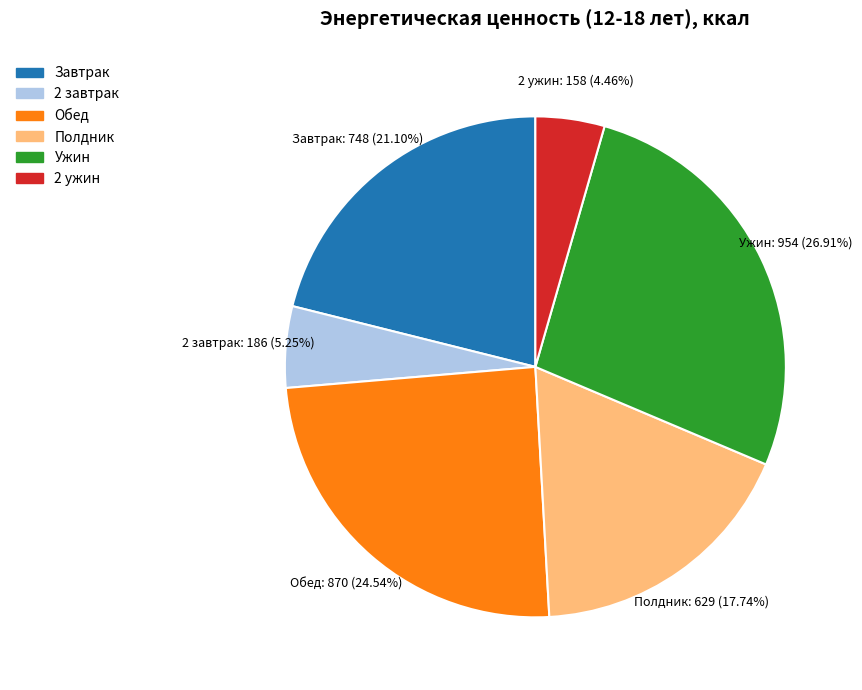

The 2 завтрак slice represents 17% of the pie. True or false?

False